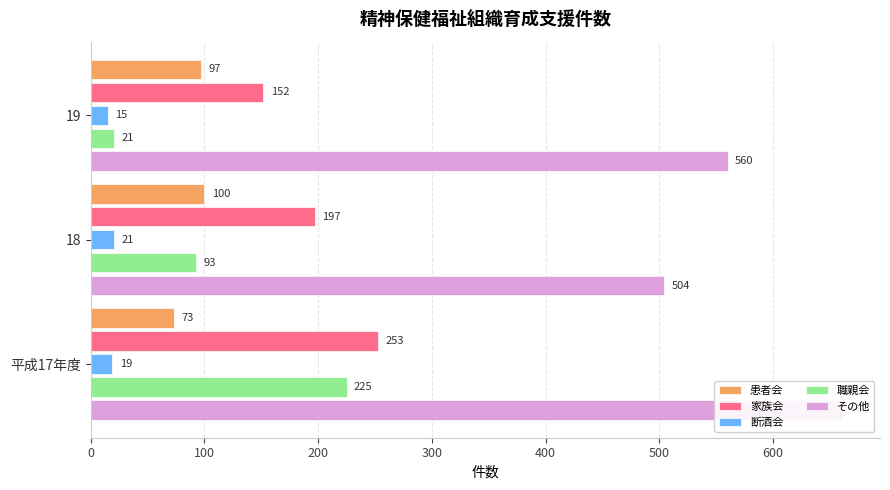

What is the value of the その他 bar at the 1st from the left?

661